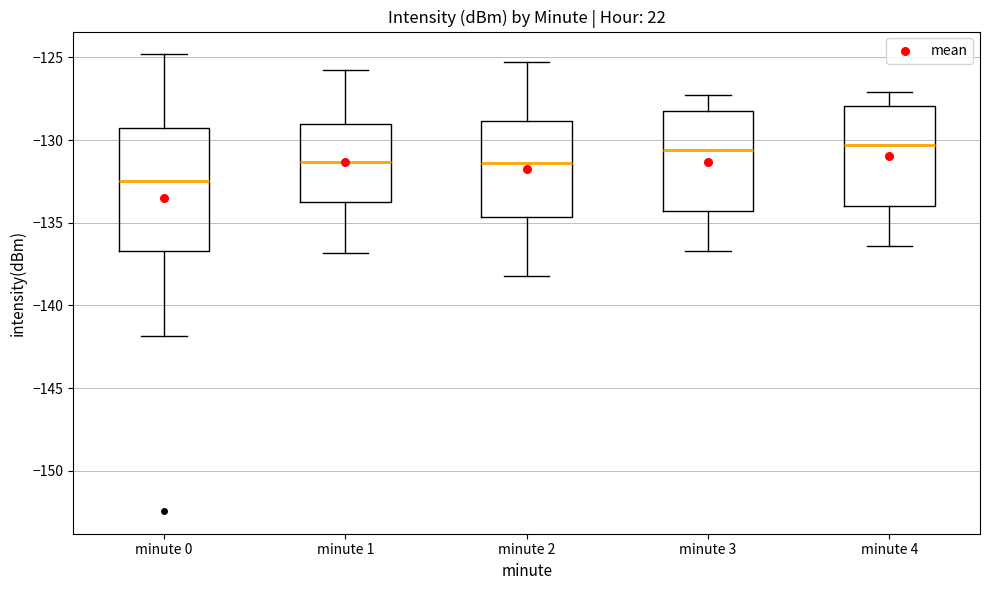

Where does the median line of the box for minute 2 sit on the y-axis? The values are not printed on the chart, so give them approximately, as read against the axis.

-131.5